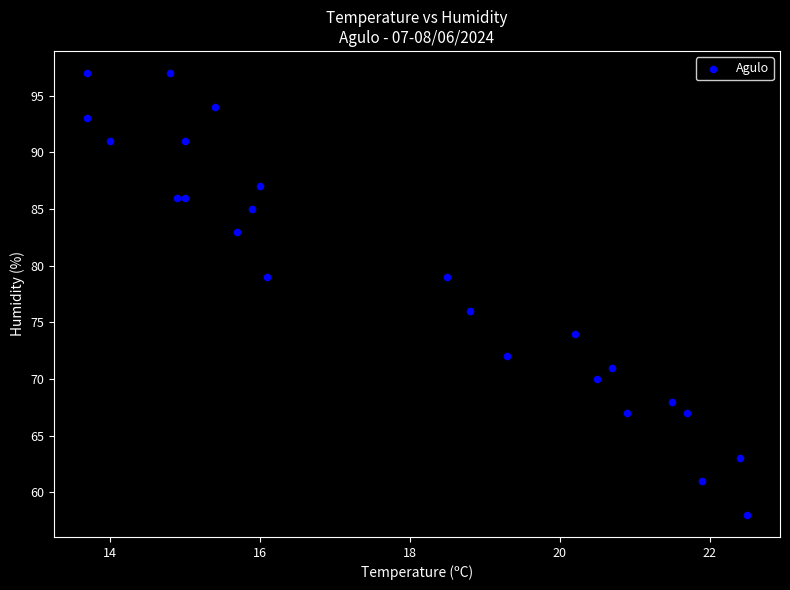

What Y value in the scatter plot is closest to 77?

76